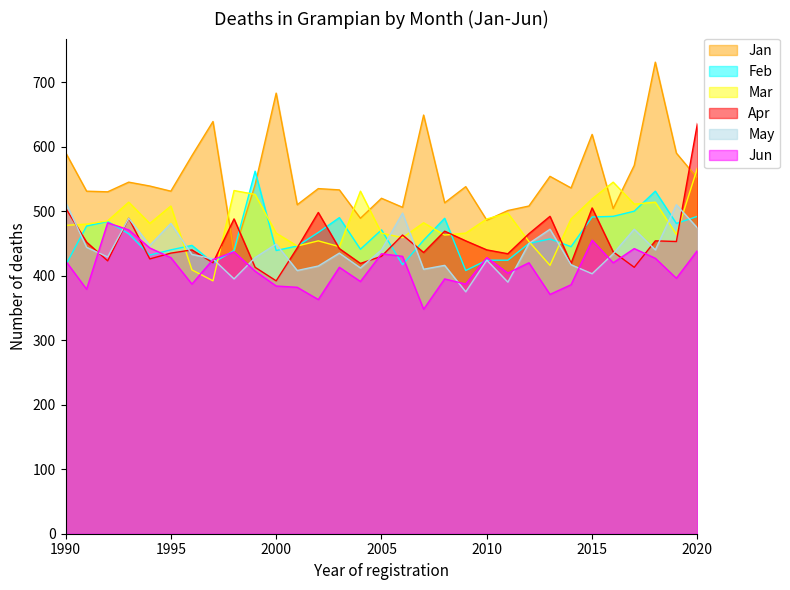

True or false: Jun has more than 1 interior local peaks.

True